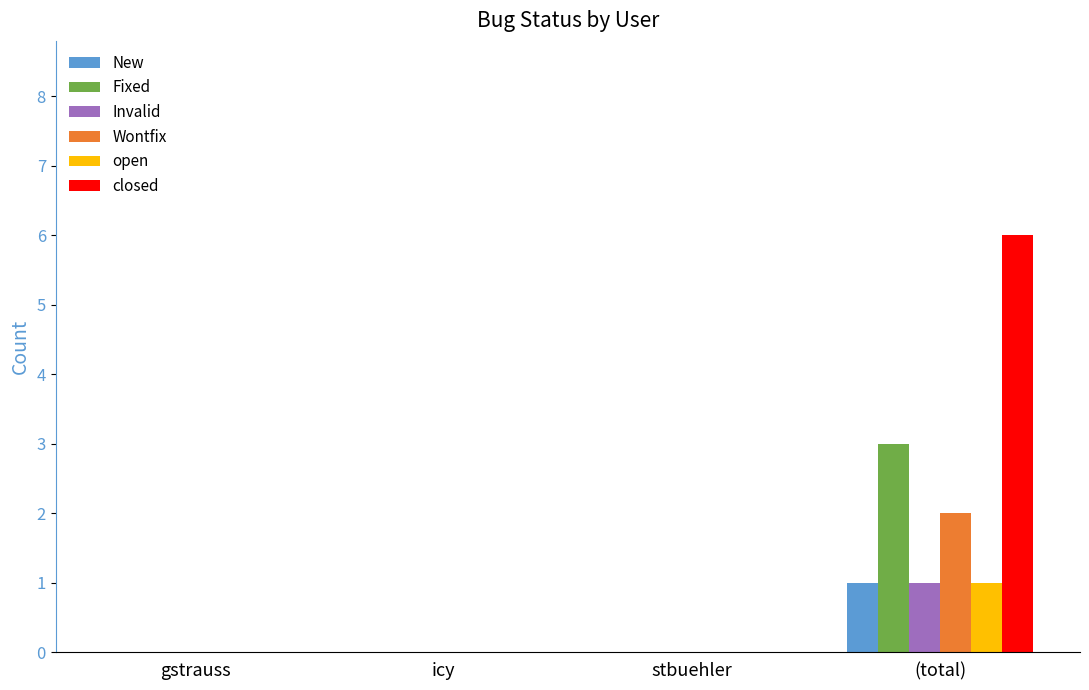

True or false: Wontfix has a value of 1 at gstrauss.

False